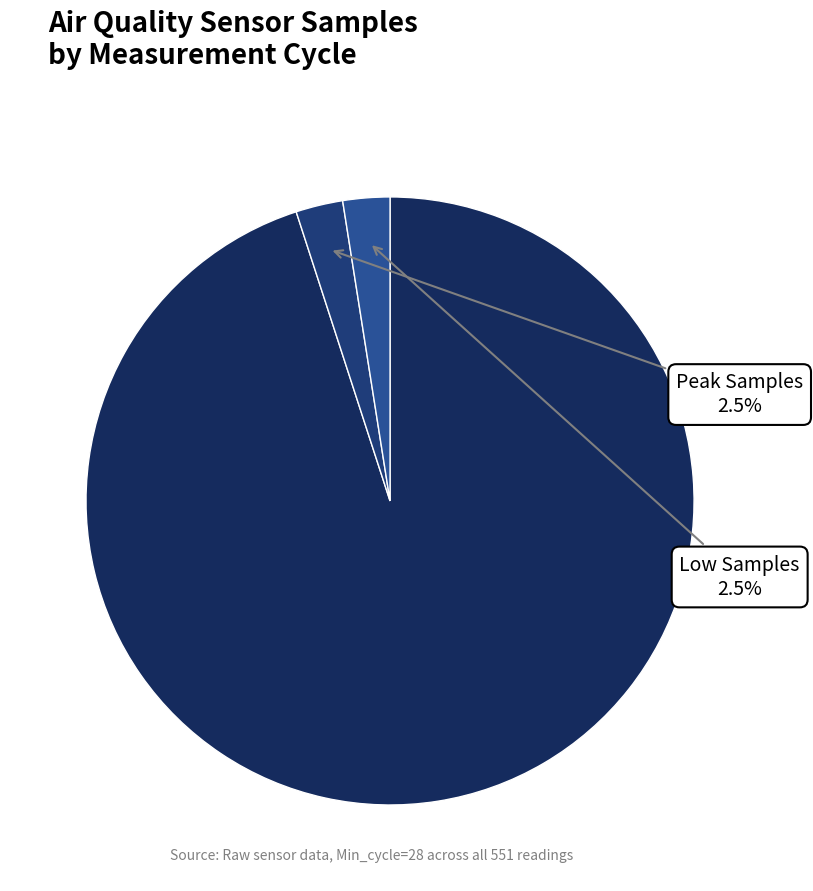

How many segments does this pie chart have?

3